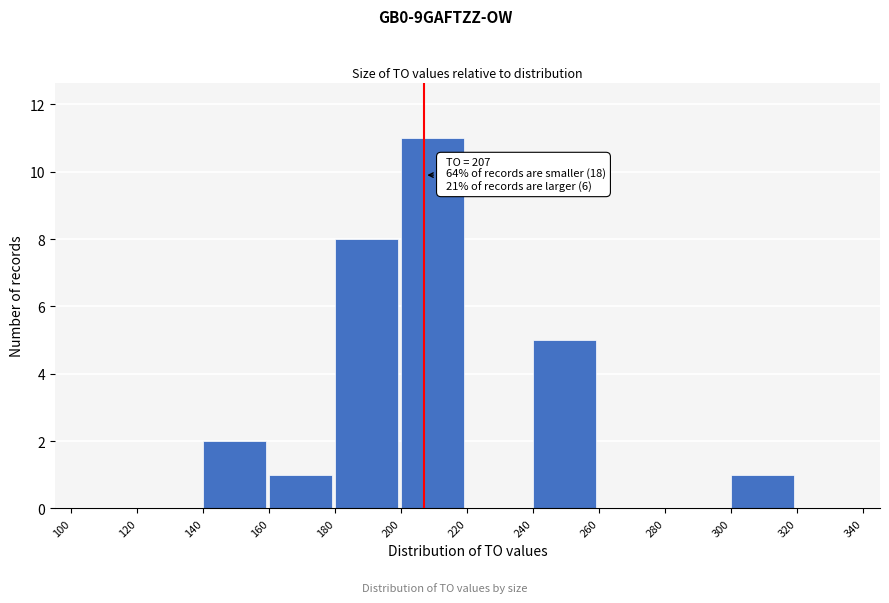

Which range on the x-axis has the tallest bar?

200 to 220